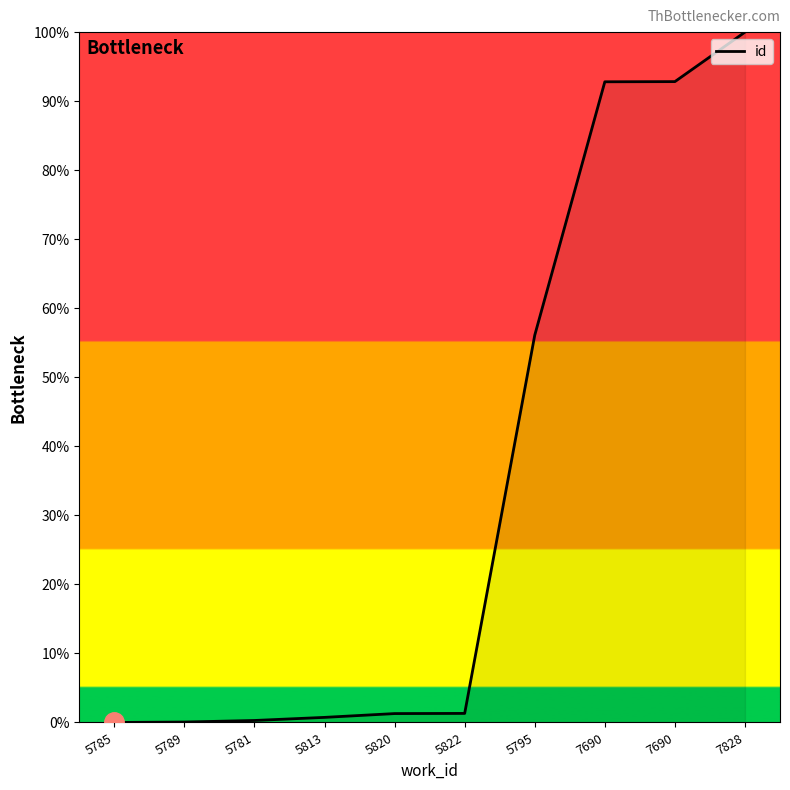

Which category has the highest value across all series?

7828